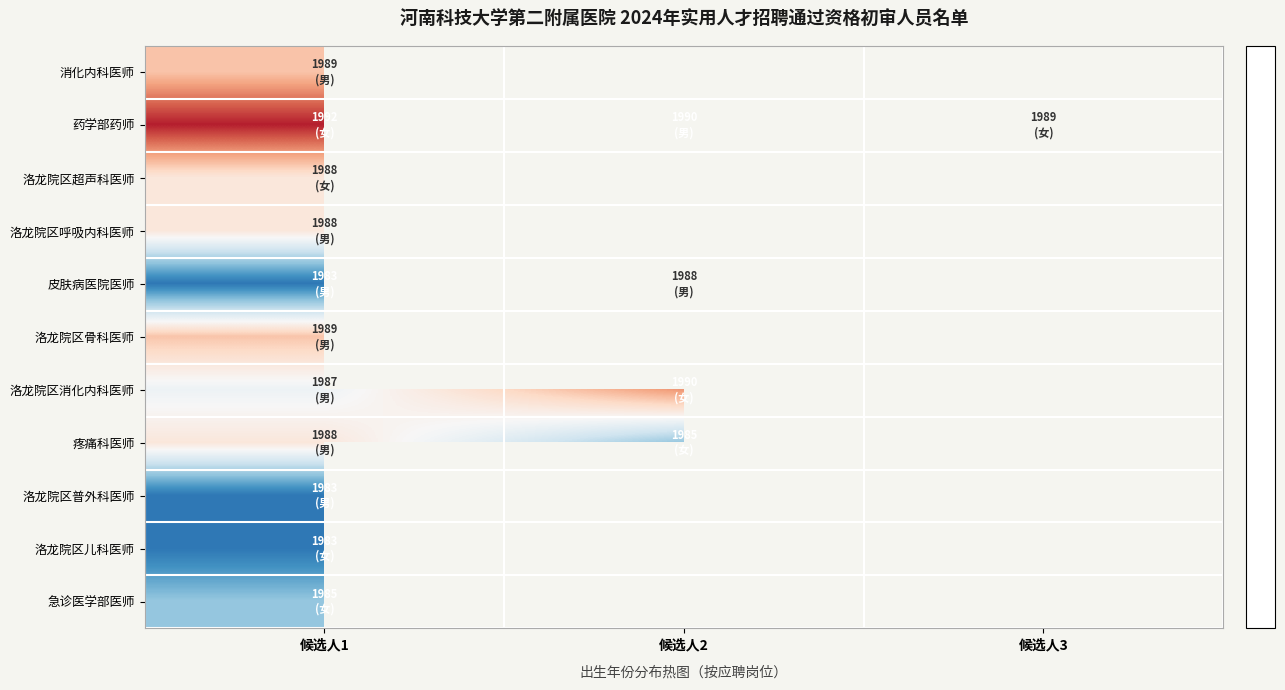

Where is 疼痛科医师 nearest to the value 1986?

候选人2